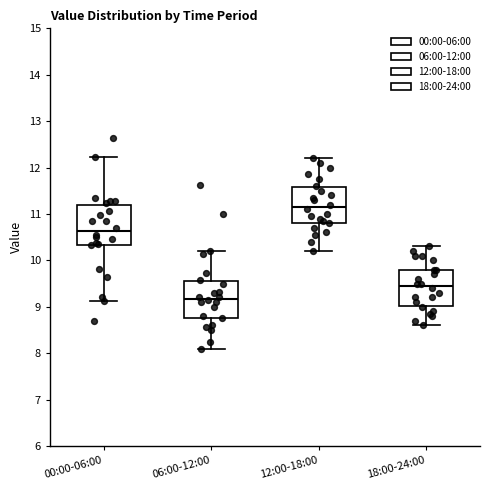

Reading left to right, transcribe this box plot: for each box, give where its median line is, the range the box spans, and where its two whiskers end, as read against the y-axis. The values are not printed on the chart, so give them approximately, as read against the axis.

00:00-06:00: median 10.6, box 10.3 to 11.2, whiskers 9.1 to 12.2
06:00-12:00: median 9.2, box 8.8 to 9.6, whiskers 8.1 to 10.2
12:00-18:00: median 11.2, box 10.8 to 11.6, whiskers 10.2 to 12.2
18:00-24:00: median 9.5, box 9.0 to 9.8, whiskers 8.6 to 10.3